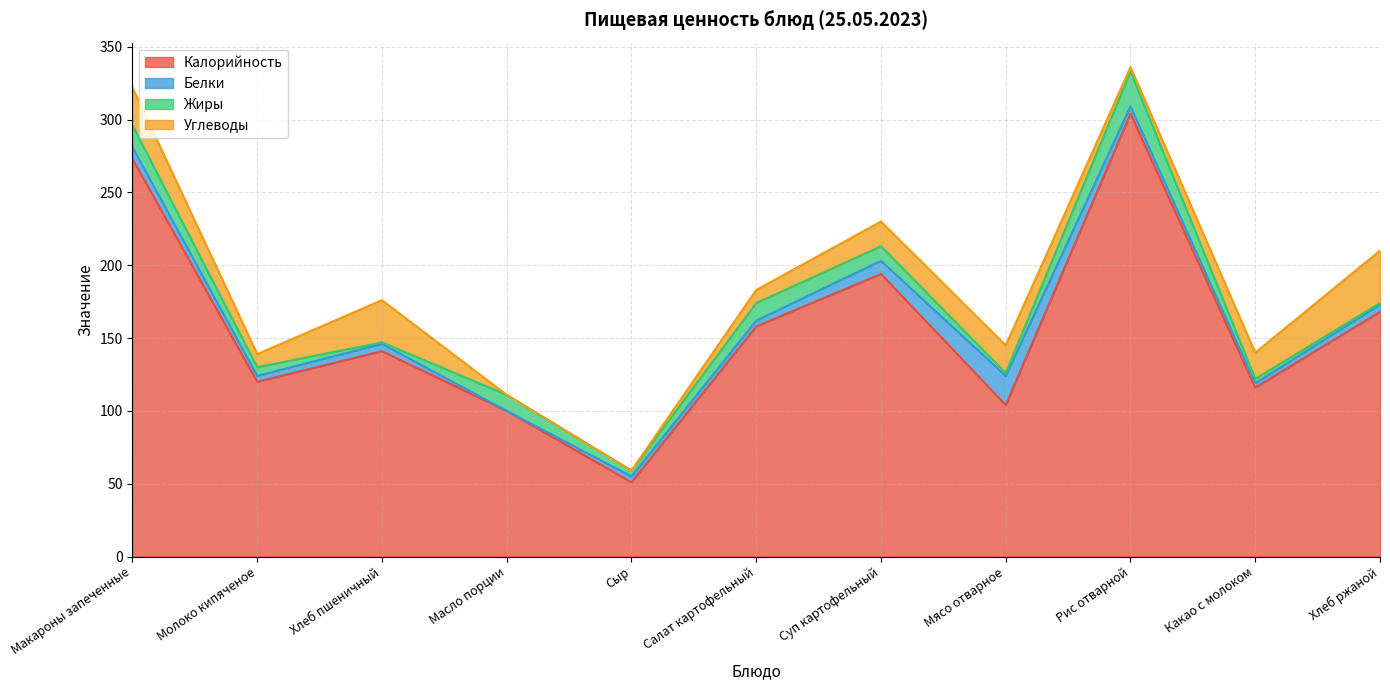

At which category does the chart reach its peak across all series?

Рис отварной